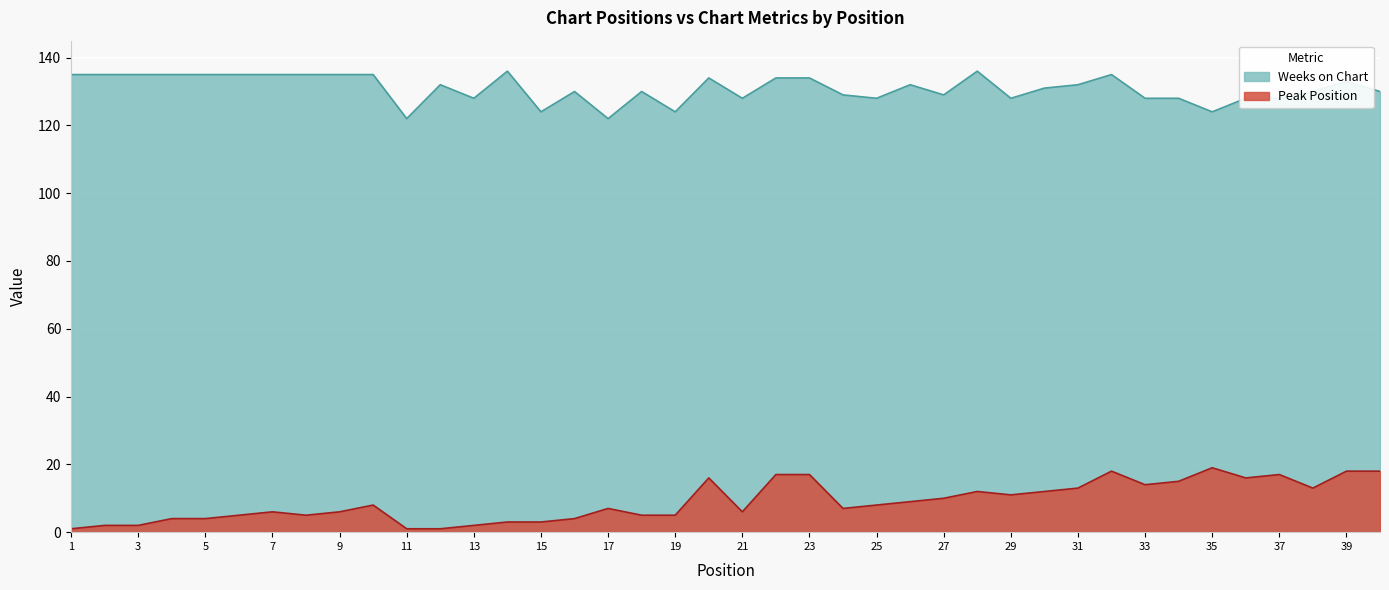

List the series in order of their peak value, highest first.

Weeks on Chart, Peak Position